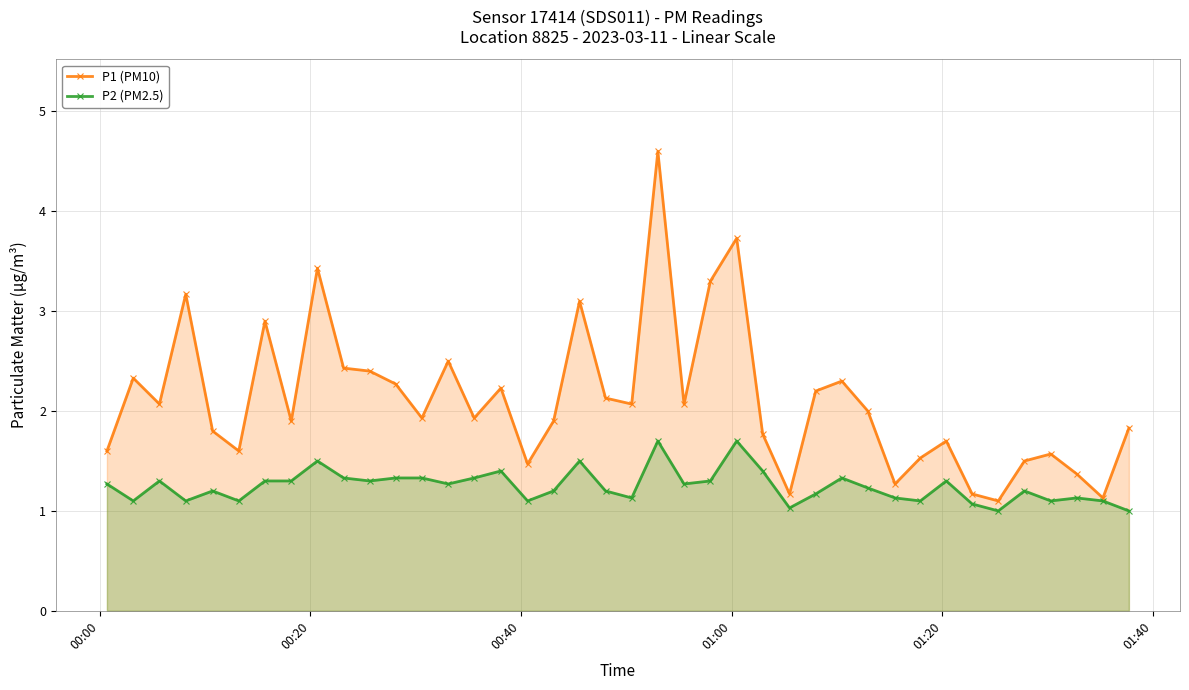

What is the value of the P1 (PM10) point at the 5th from the left?

1.8